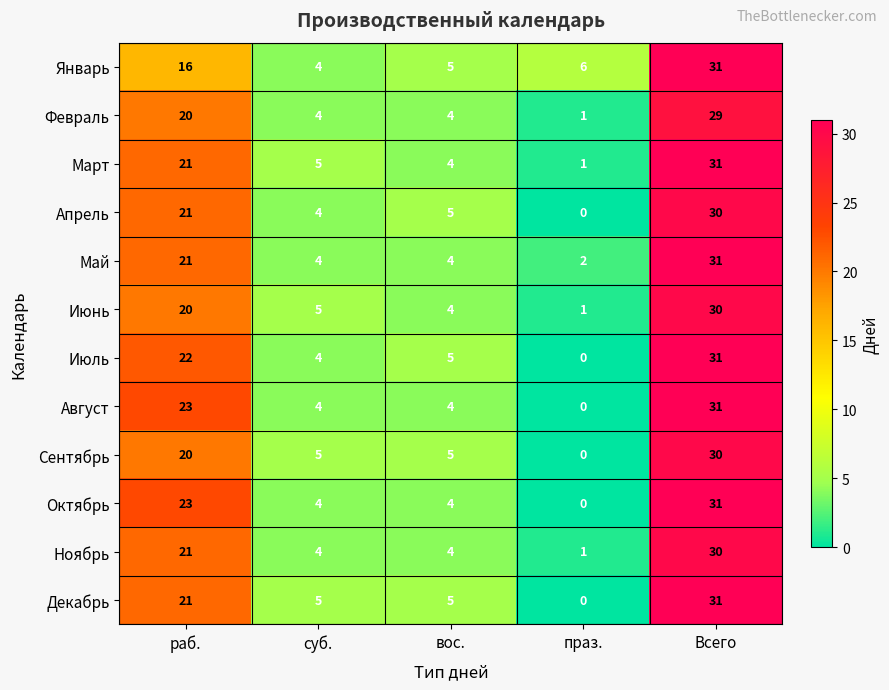

What is the difference between the Сентябрь values at суб. and Всего?

25